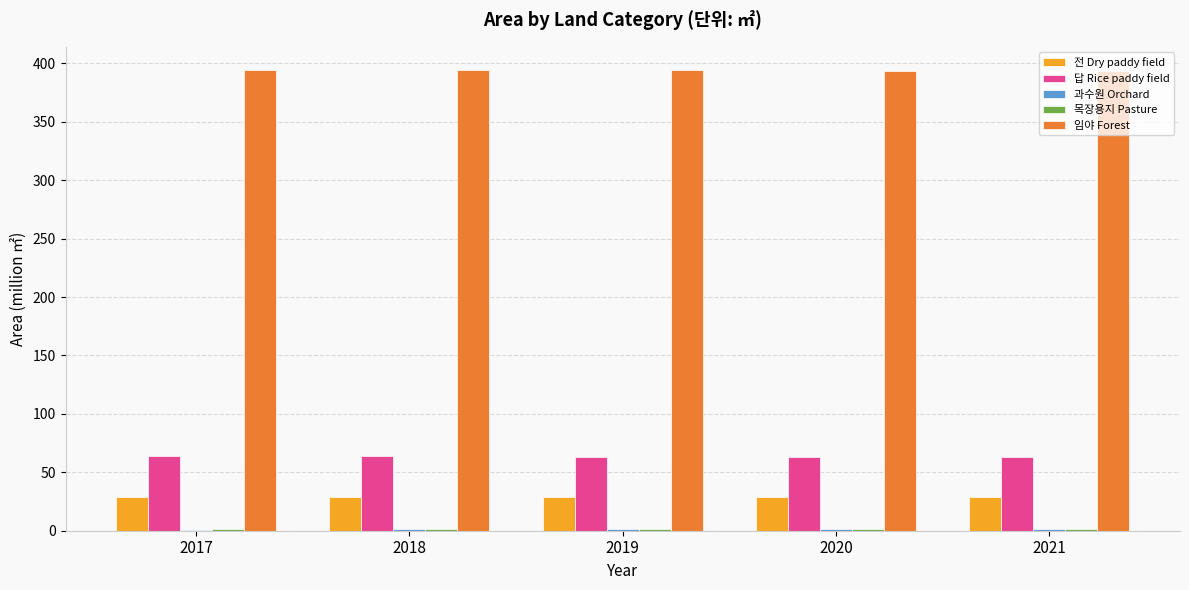

True or false: 답 Rice paddy field has a value of 63.6 at 2017.

True